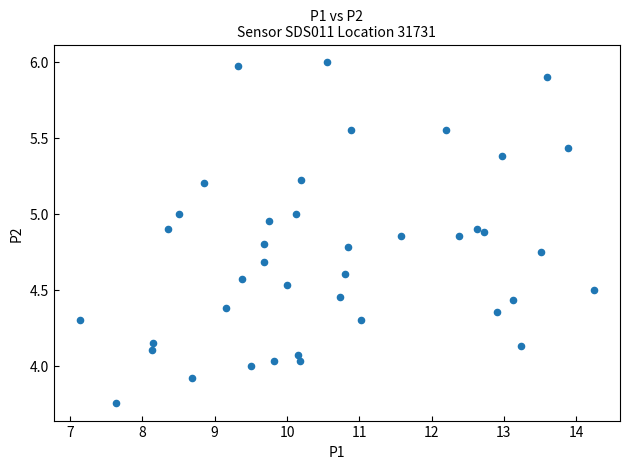

What is the range of X values (max minus min)?

7.1